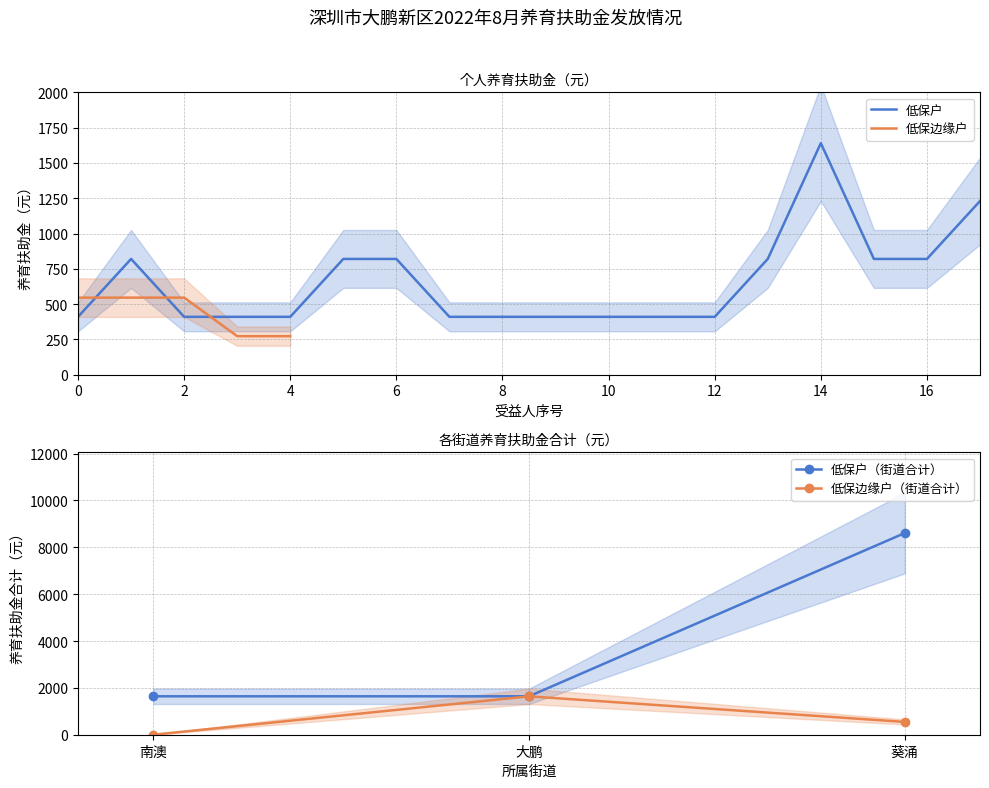

The value of 低保户 at 12 is 410. True or false?

True